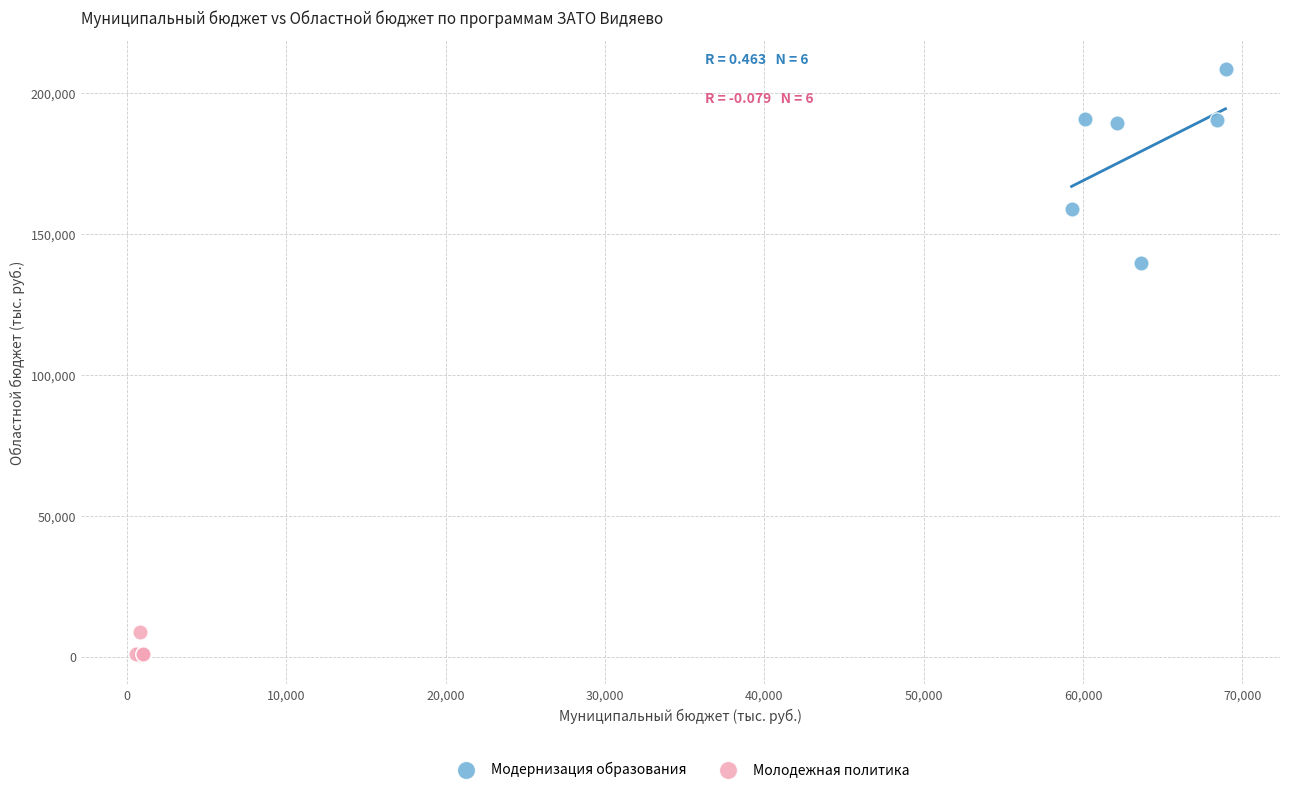

Which series reaches the minimum Y coordinate?

Молодежная политика